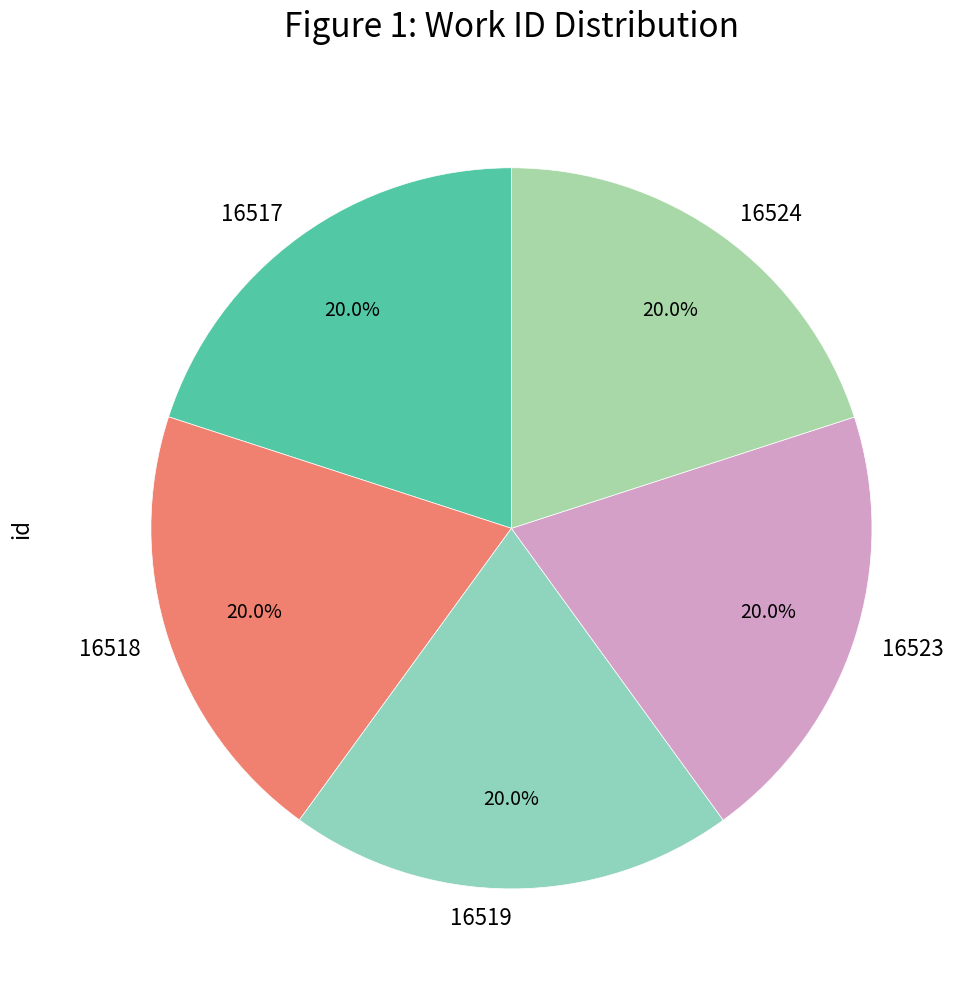

What portion of the pie excludes 16518?

80.0%